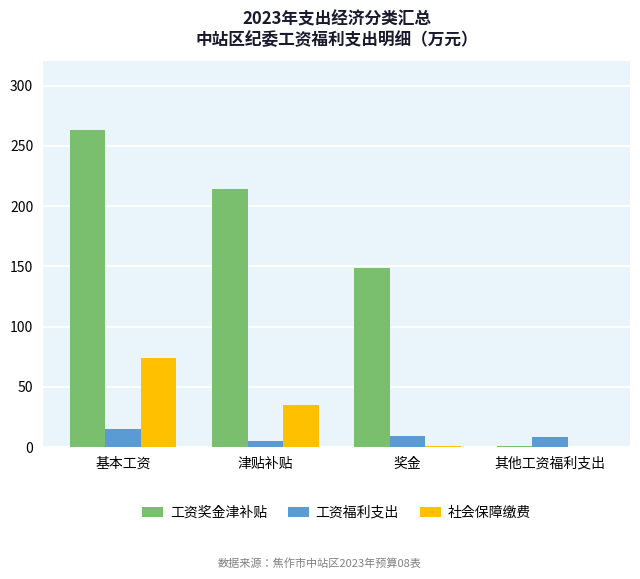

Read the 工资福利支出 value at 基本工资.

15.2